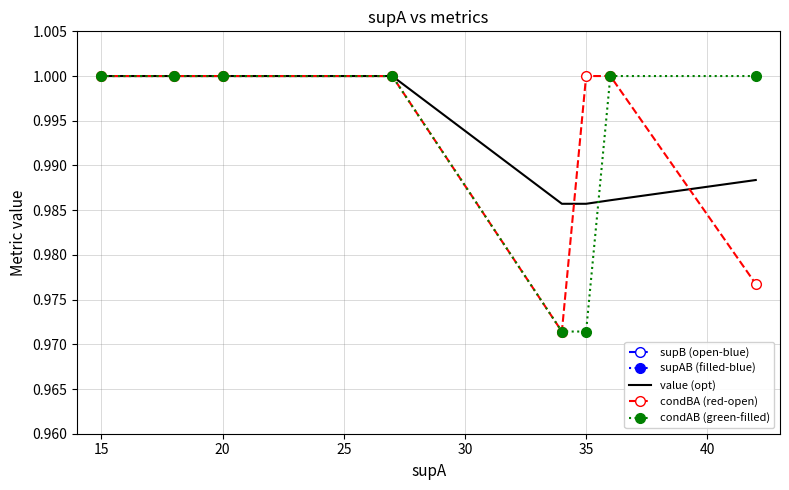

The value of value (opt) at 20 is 1.3. True or false?

False